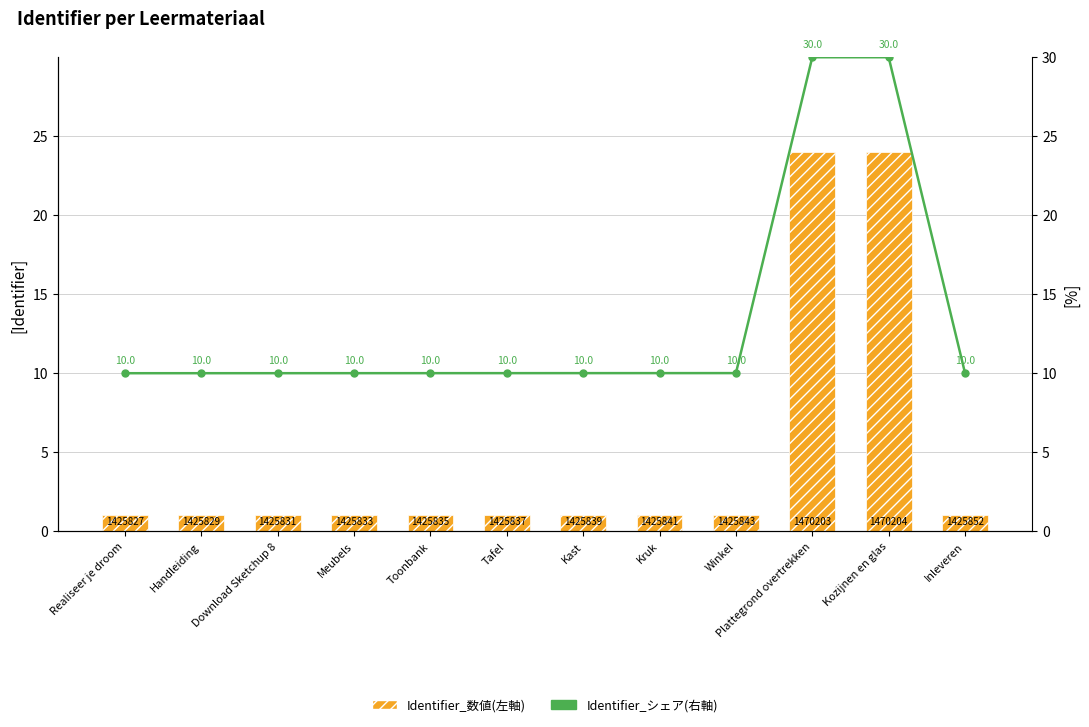

True or false: Identifier_数値(左軸) has a value of 9.3 at Kozijnen en glas.

False